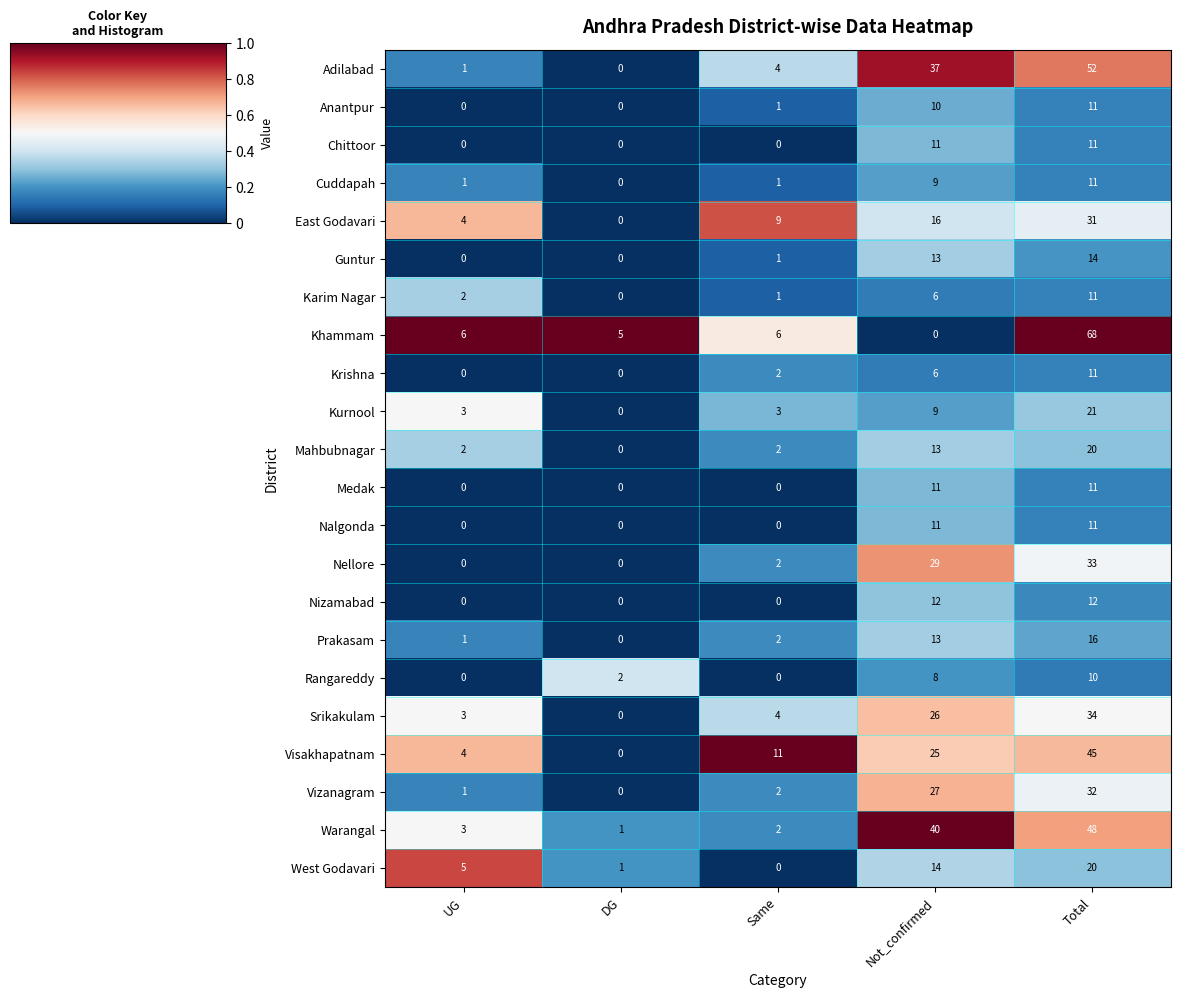

Which series has the largest range (max minus min)?

Khammam